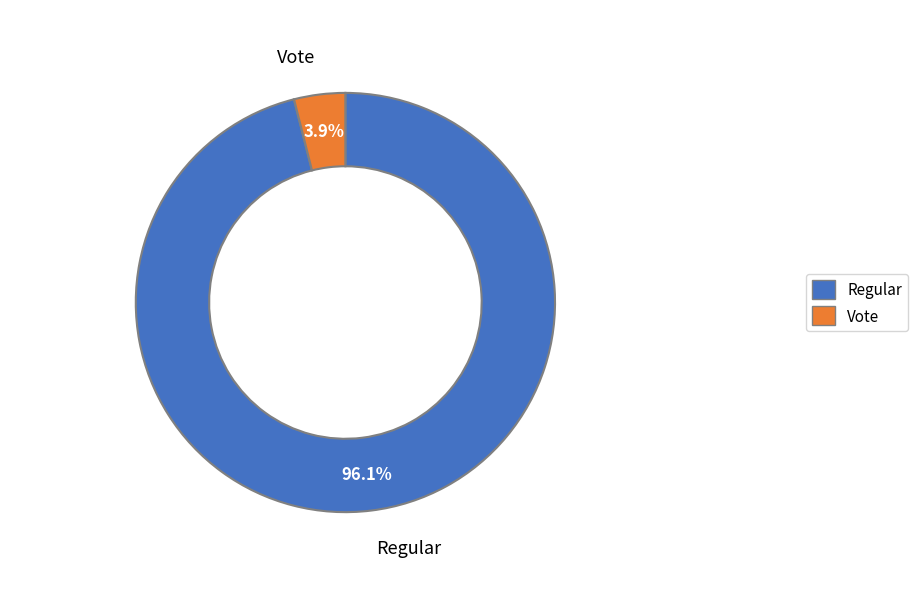

Is there any slice that represents more than half of the pie?

Yes